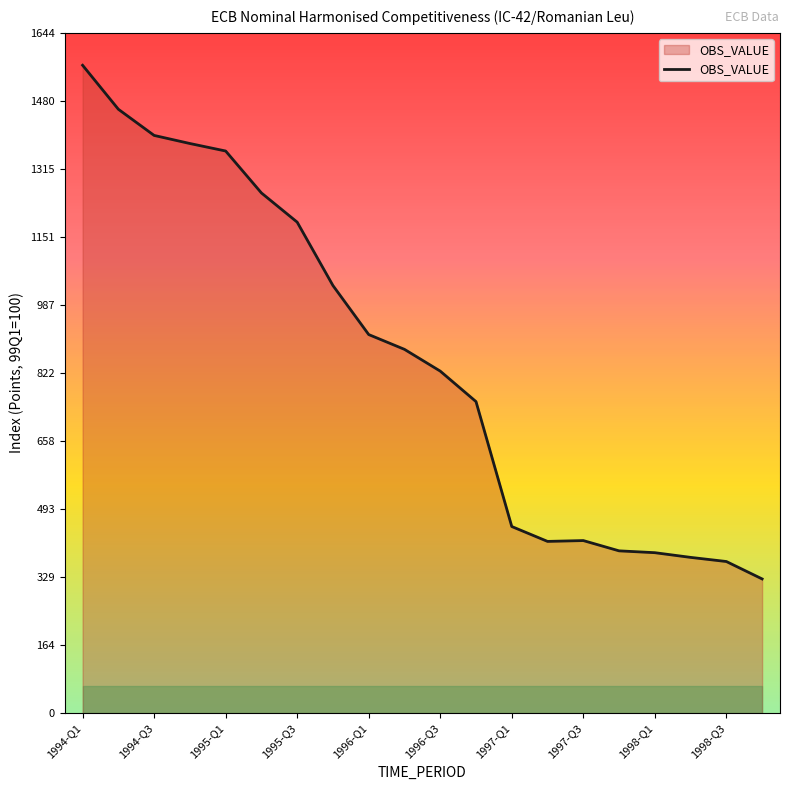

What is the maximum value shown in the chart?

1566.0